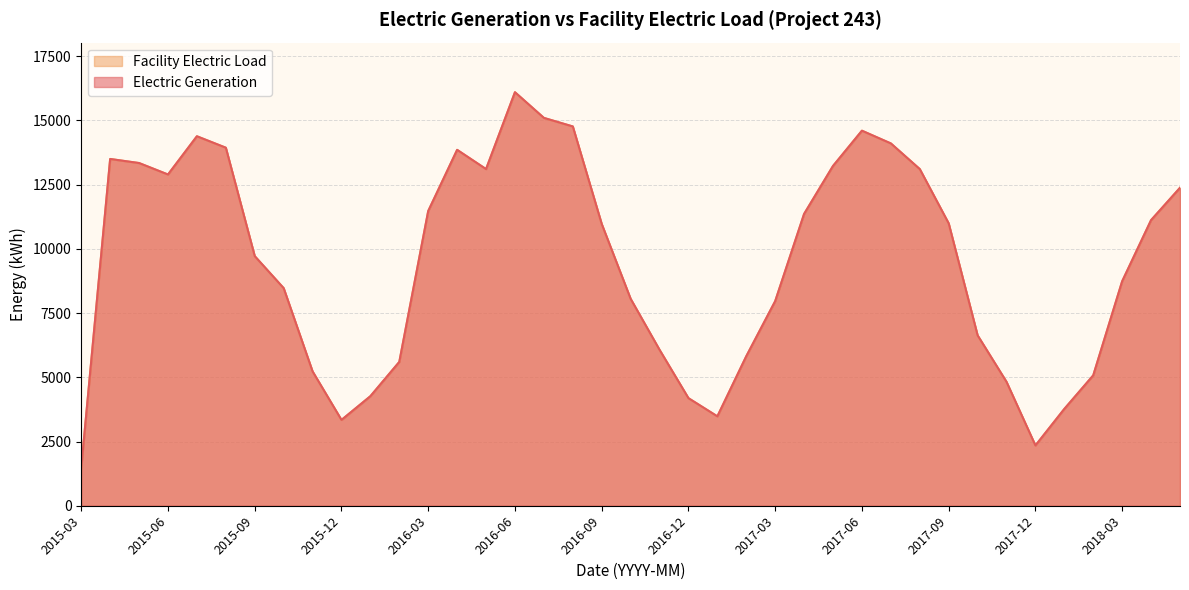

Reading left to right, transcribe all the data shown in this chart.

Electric Generation: 1478.7	13498.6	13340.3	12893.9	14382.3	13937.2	9715.8	8470.3	5228.6	3340.0	4263.6	5598.6	11471.8	13853.7	13104.6	16096.7	15097.8	14764.5	10967.7	8054.2	6069.2	4186.8	3479.3	5819.2	7963.9	11359.9	13226.9	14599.1	14103.6	13105.0	10990.3	6632.4	4821.2	2344.6	3768.7	5075.4	8737.8	11118.5	12376.6
Facility Electric Load: 1478.7	13498.6	13340.3	12893.9	14382.3	13937.2	9715.8	8470.3	5228.6	3340.0	4263.6	5598.6	11471.8	13853.7	13104.6	16096.7	15097.8	14764.5	10967.7	8054.2	6069.2	4186.8	3479.3	5819.2	7963.9	11359.9	13226.9	14599.1	14103.6	13105.0	10990.3	6632.4	4821.2	2344.6	3768.7	5075.4	8737.8	11118.5	12376.6